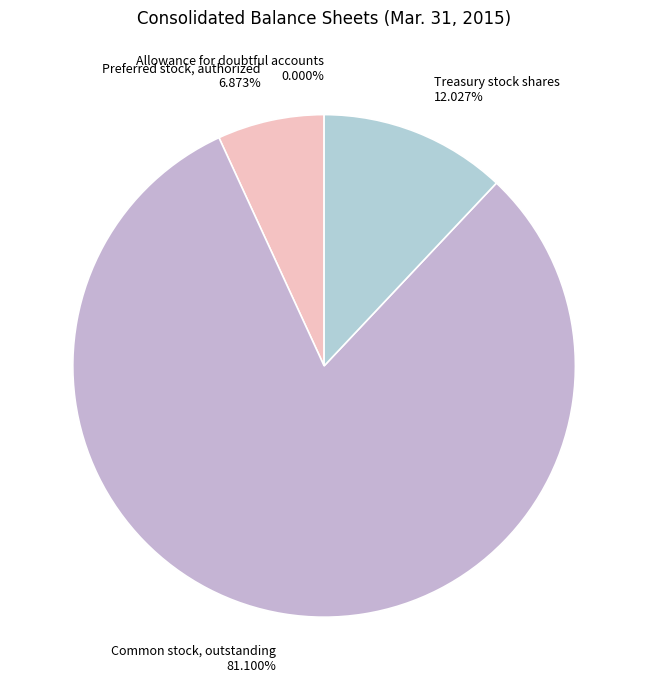

Approximately how many times larger is the value at Common stock, outstanding 81.100% compared to Preferred stock, authorized 6.873%?

11.8